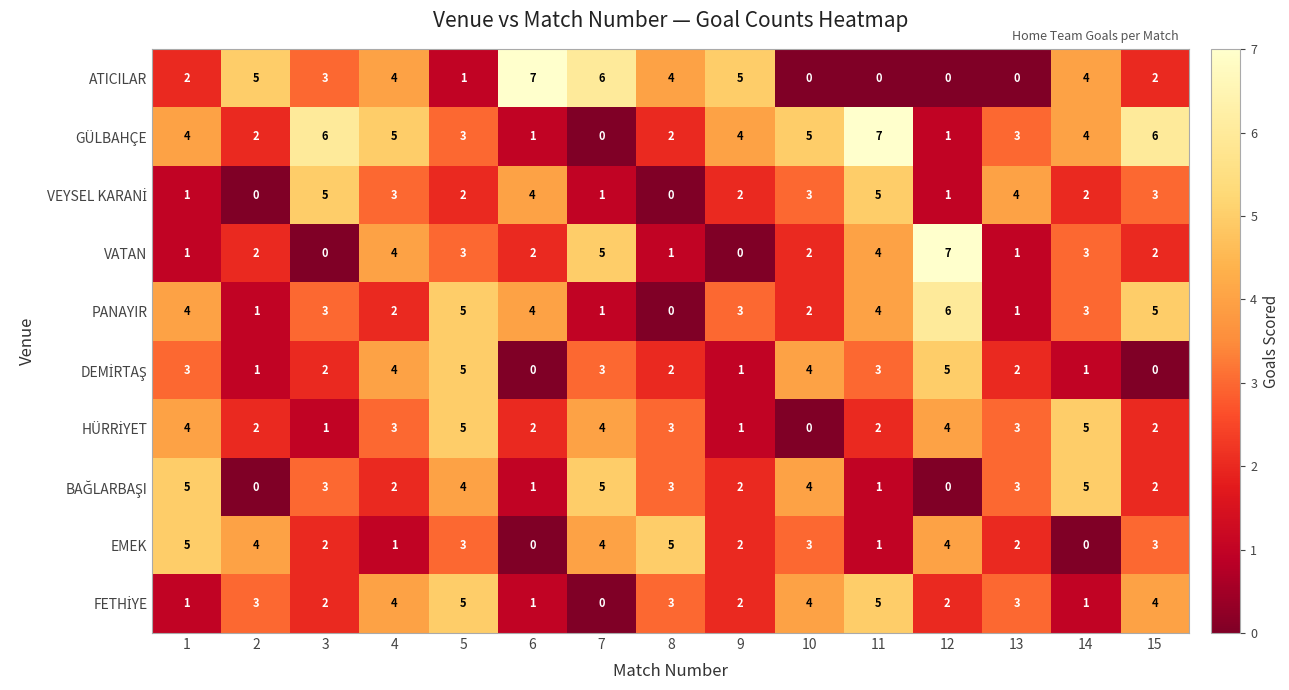

What is the sum of the ATICILAR values at 8 and 5?

5